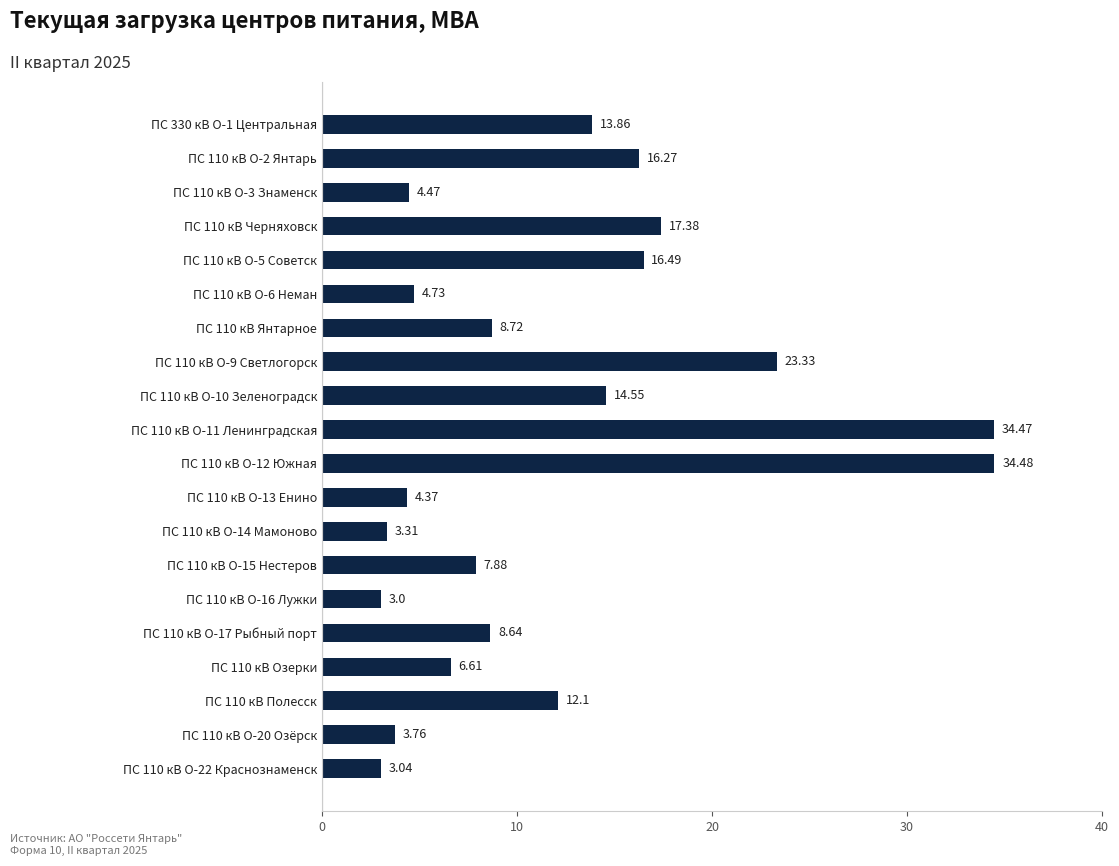

What is the maximum value shown in the chart?

34.5